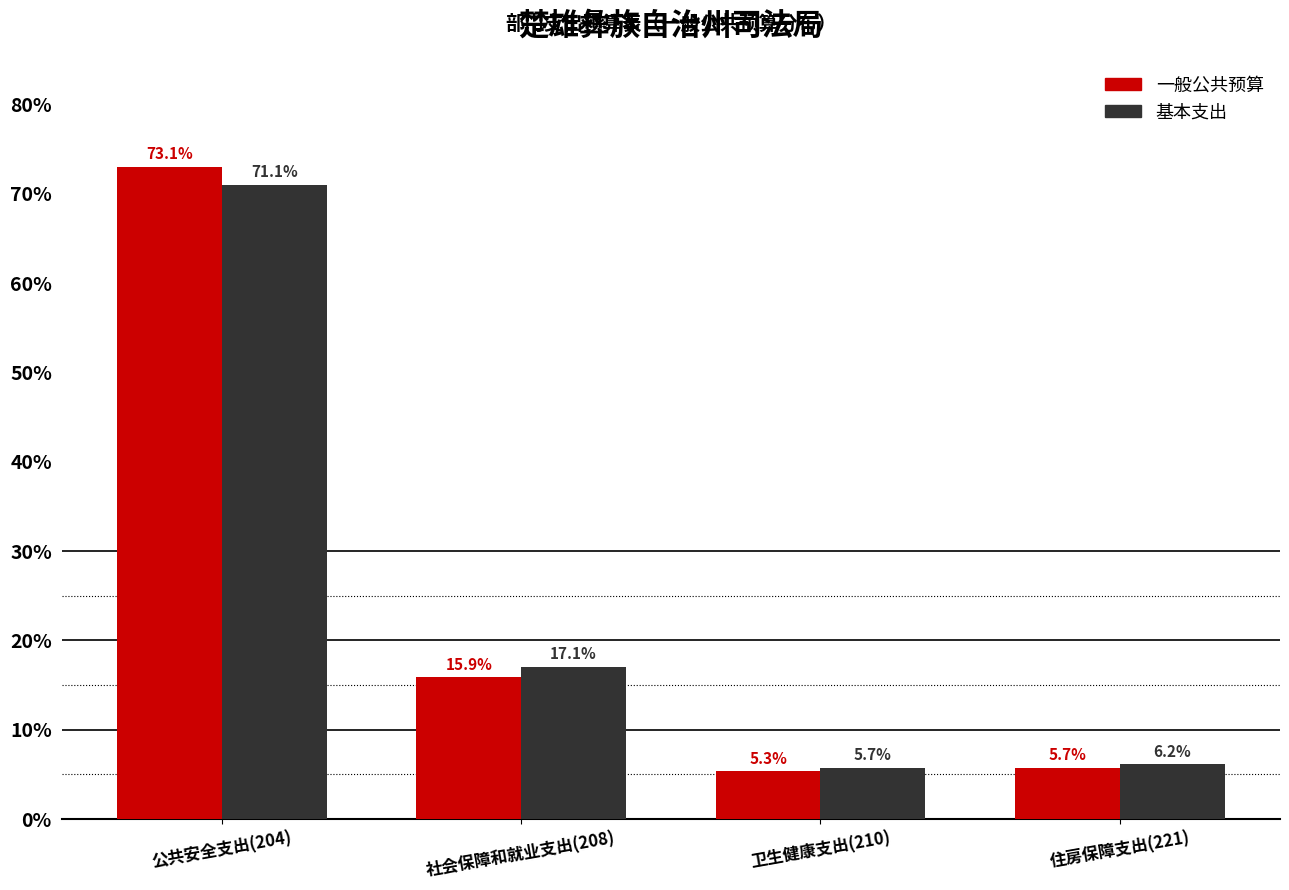

Reading left to right, transcribe all the data shown in this chart.

一般公共预算: 公共安全支出(204)=73.1	社会保障和就业支出(208)=15.9	卫生健康支出(210)=5.3	住房保障支出(221)=5.7
基本支出: 公共安全支出(204)=71.1	社会保障和就业支出(208)=17.1	卫生健康支出(210)=5.7	住房保障支出(221)=6.2